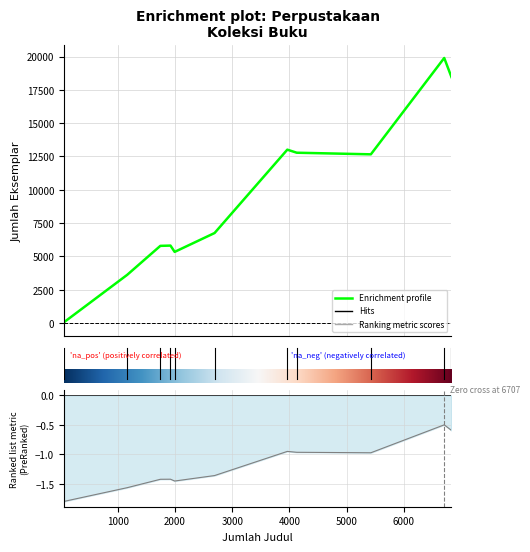

What is the average value?

9472